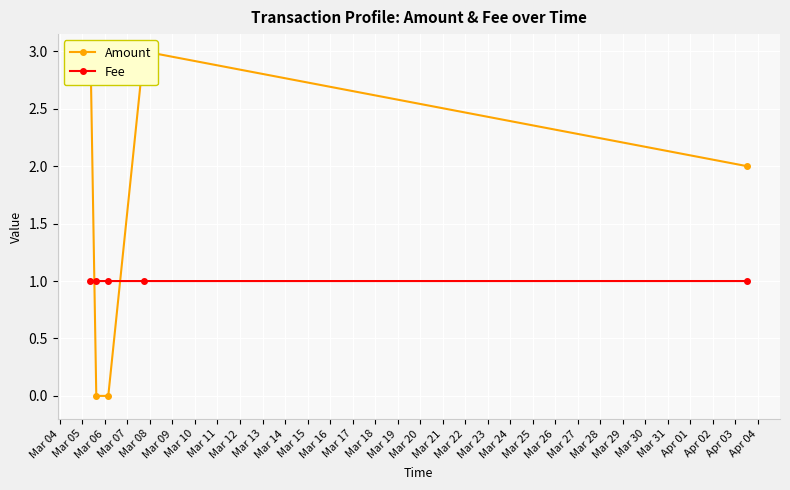

What is the lowest value of the Fee series?

1.0